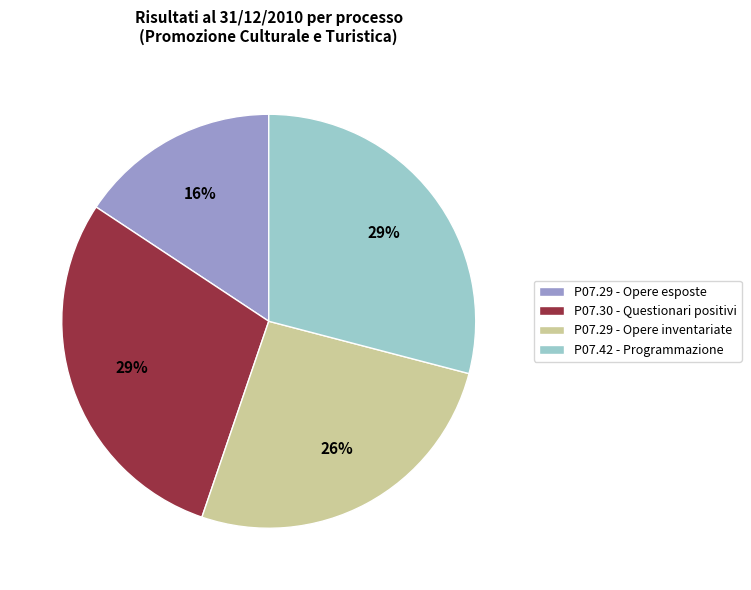

Does P07.29 - Opere inventariate account for over 50% of the chart?

No